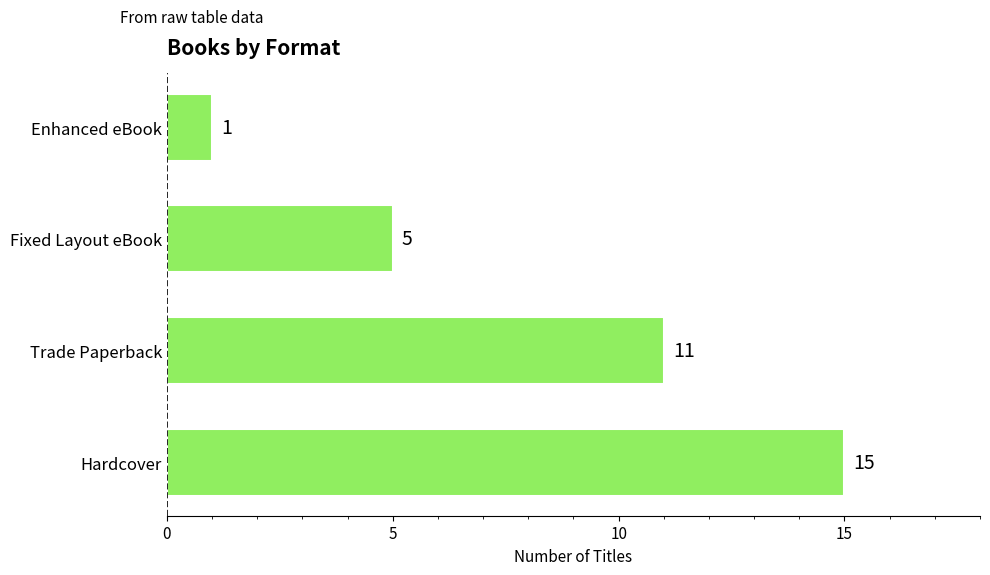

Are the bars horizontal?

Yes